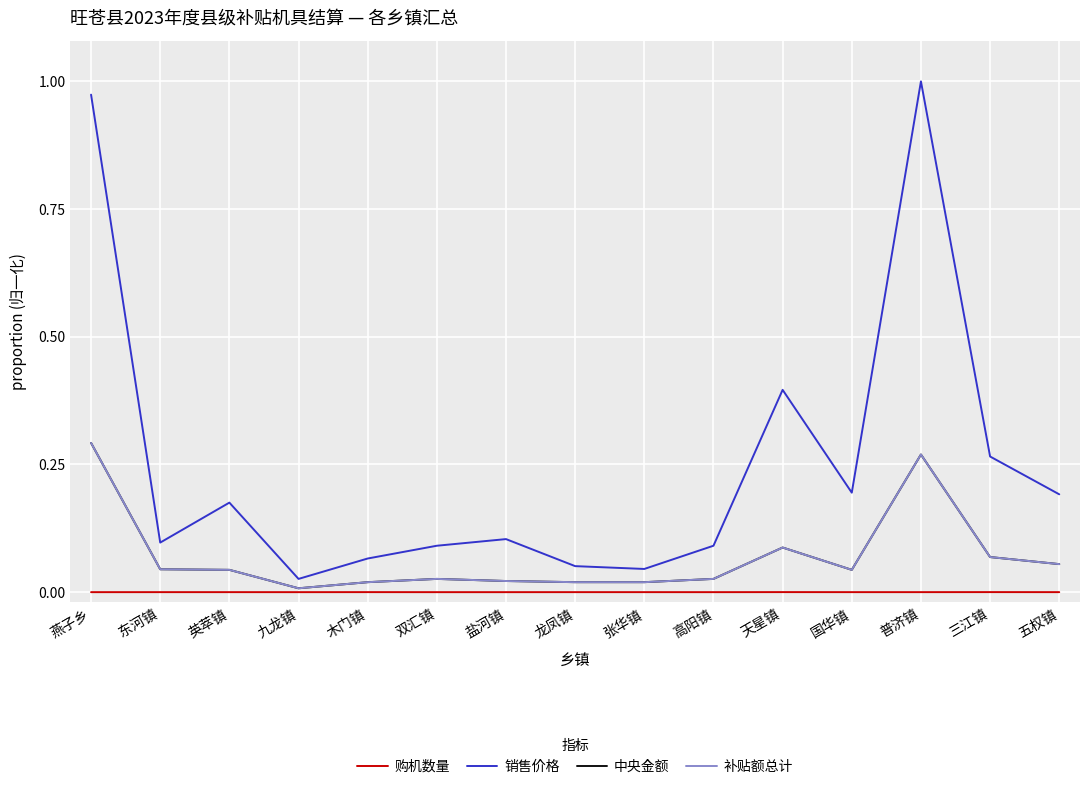

How many interior local peaks does the 补贴额总计 series have?

3